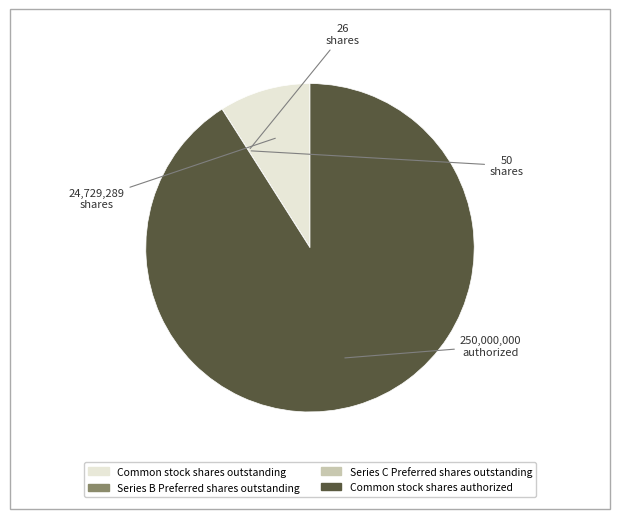

Which slice is the largest?

Common stock shares authorized